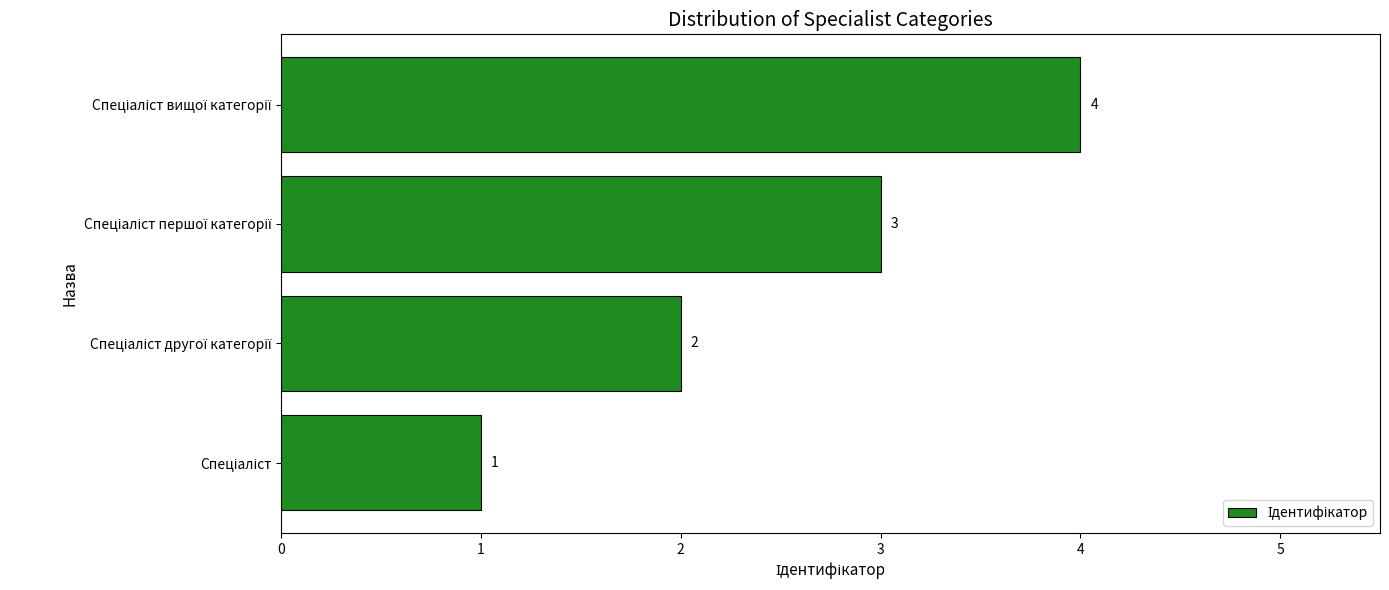

What is the maximum value shown in the chart?

4